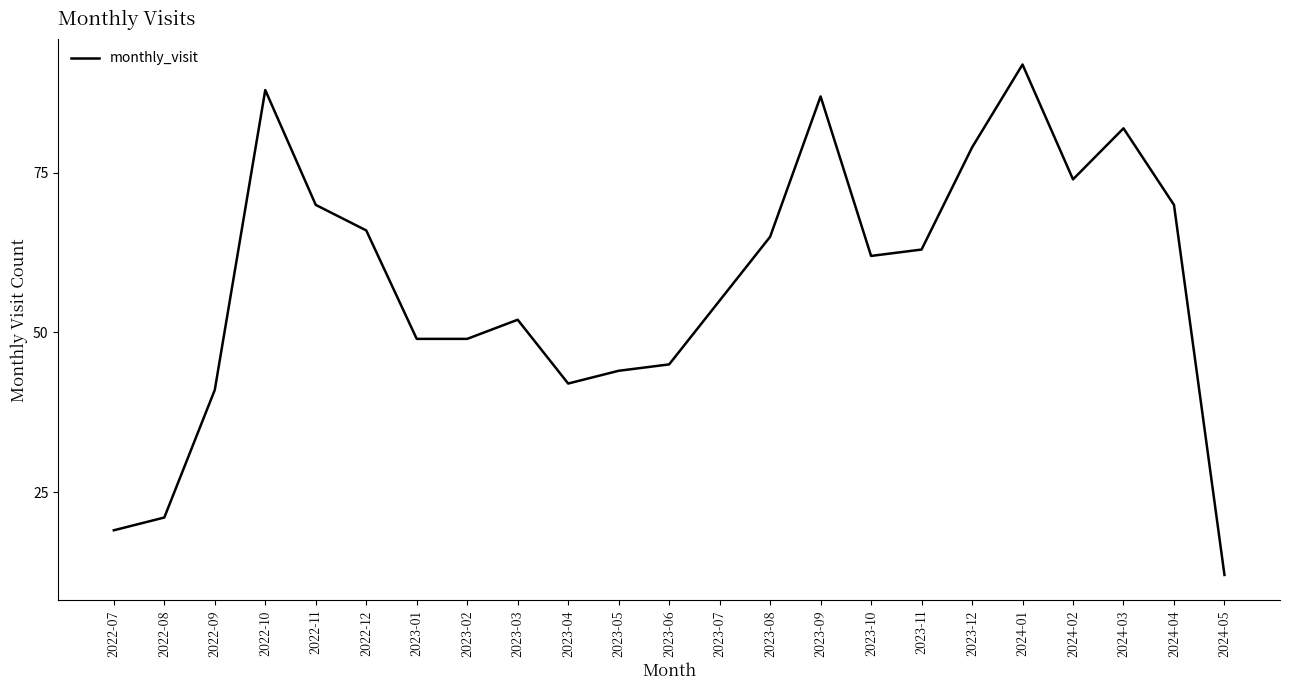

What position from the right is 2024-03?

3